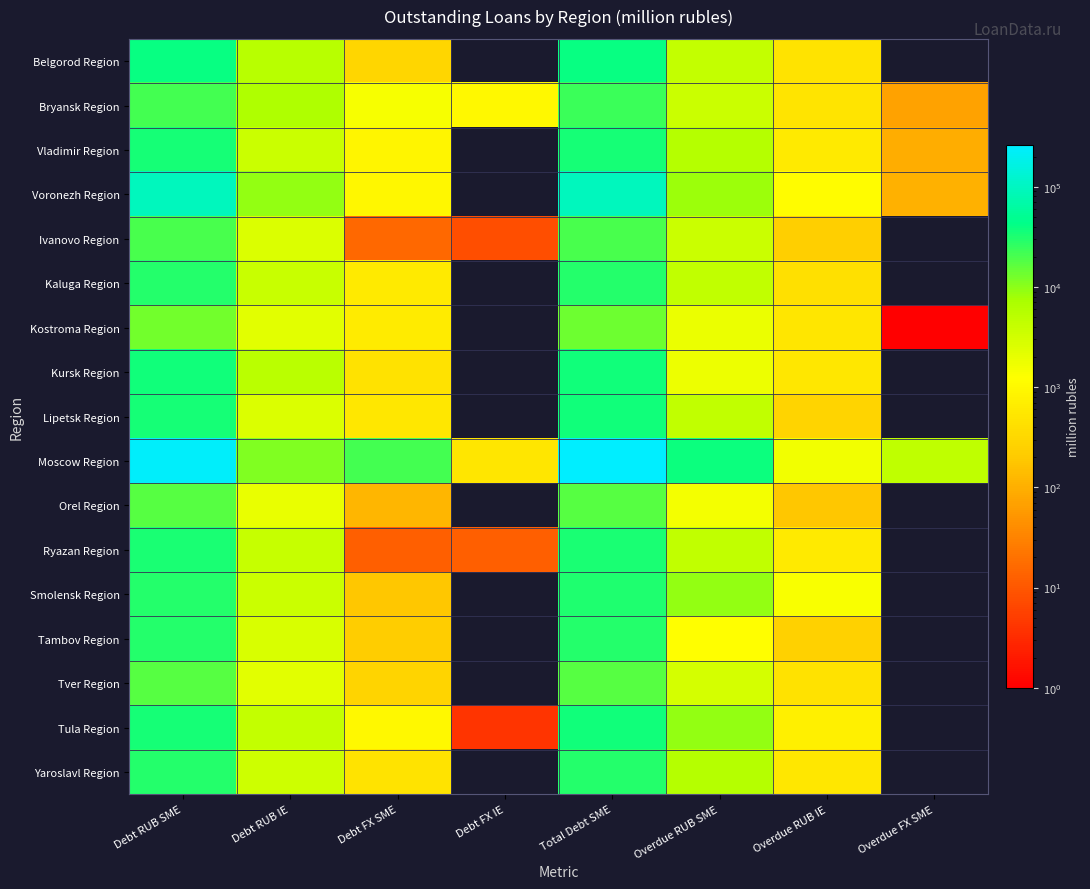

How many categories are shown in the chart?

8